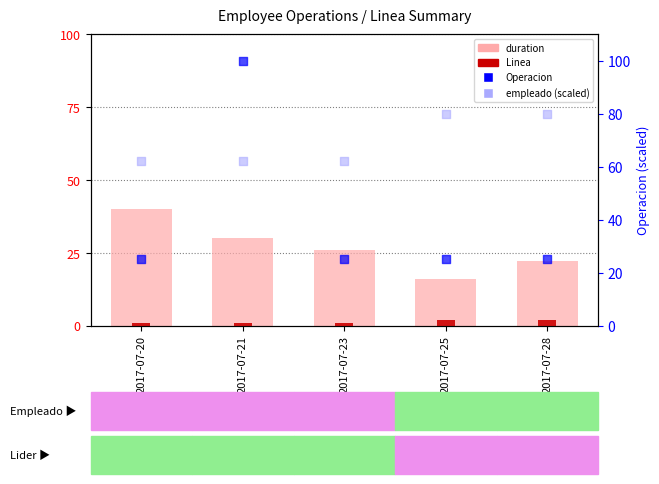

Which series has the largest total across all categories?

empleado (scaled)